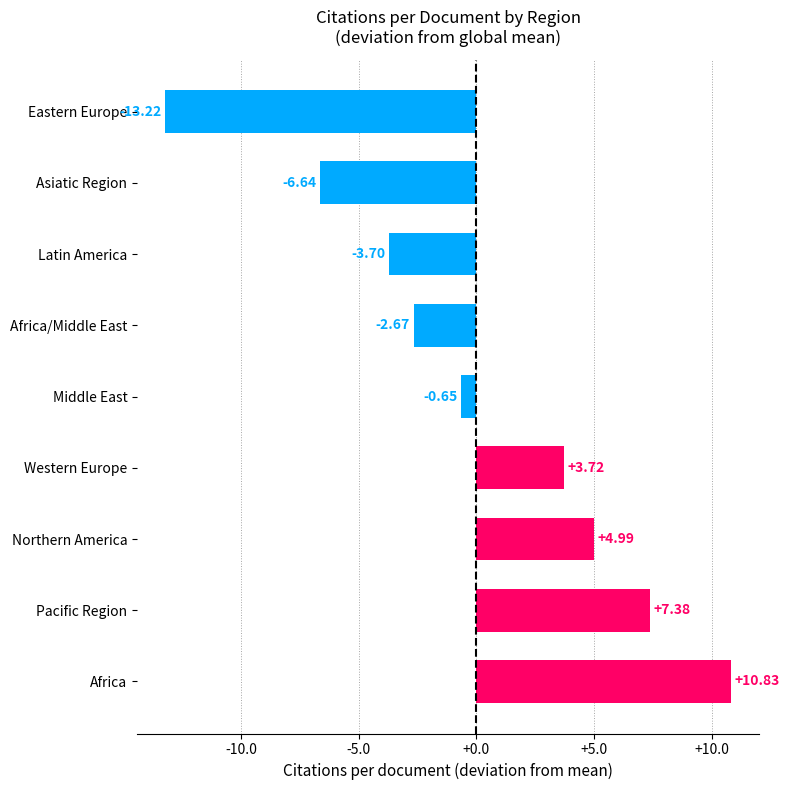

At which label is the value closest to -1?

Middle East